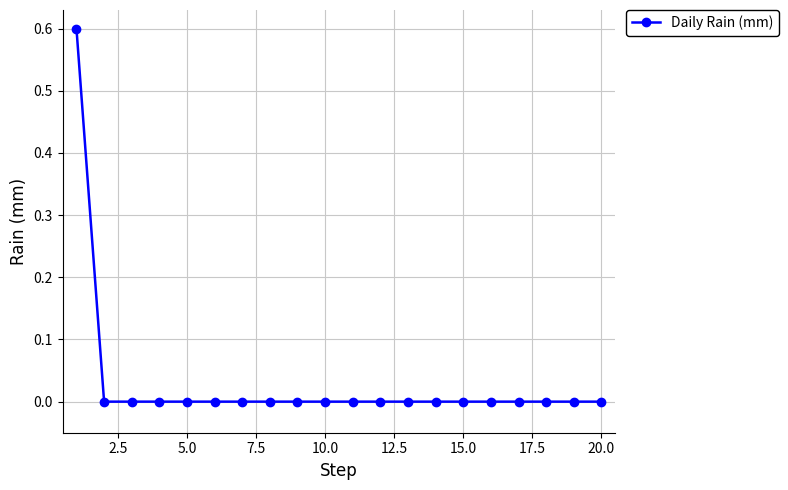

What is the difference between the maximum and second lowest values?

0.6